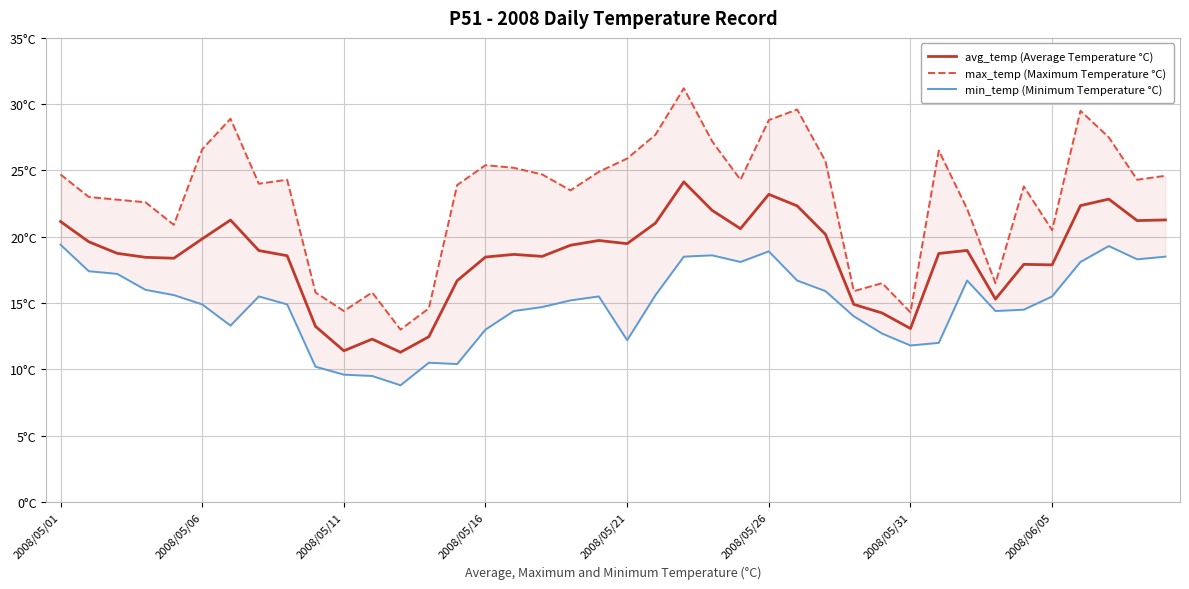

Does the chart have visible grid lines?

Yes